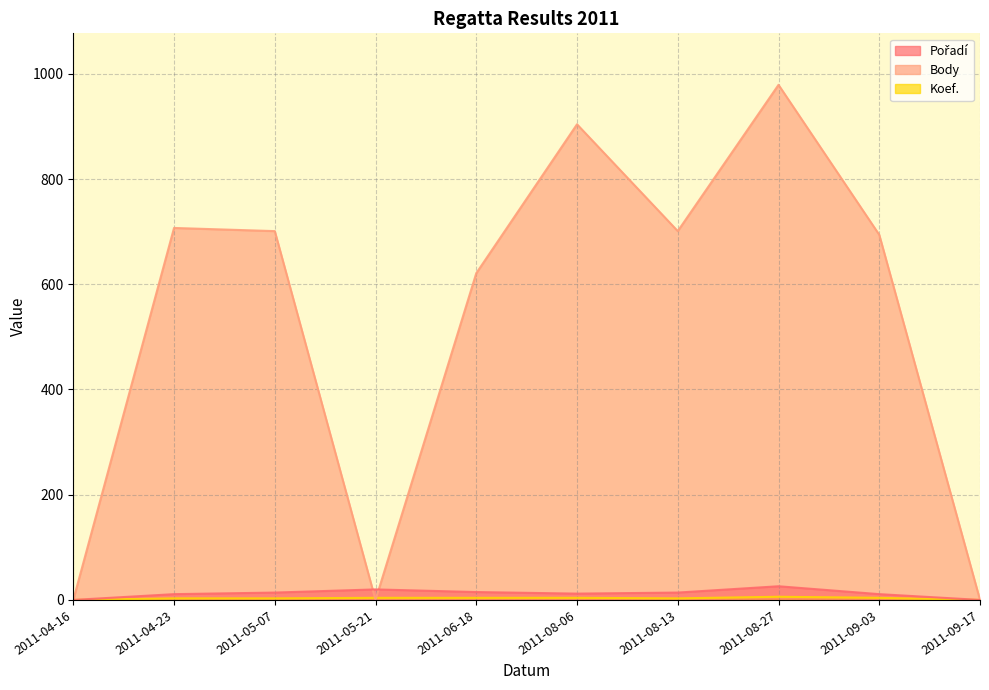

What is the sum of the Pořadí values at 2011-06-18 and 2011-08-27?

41